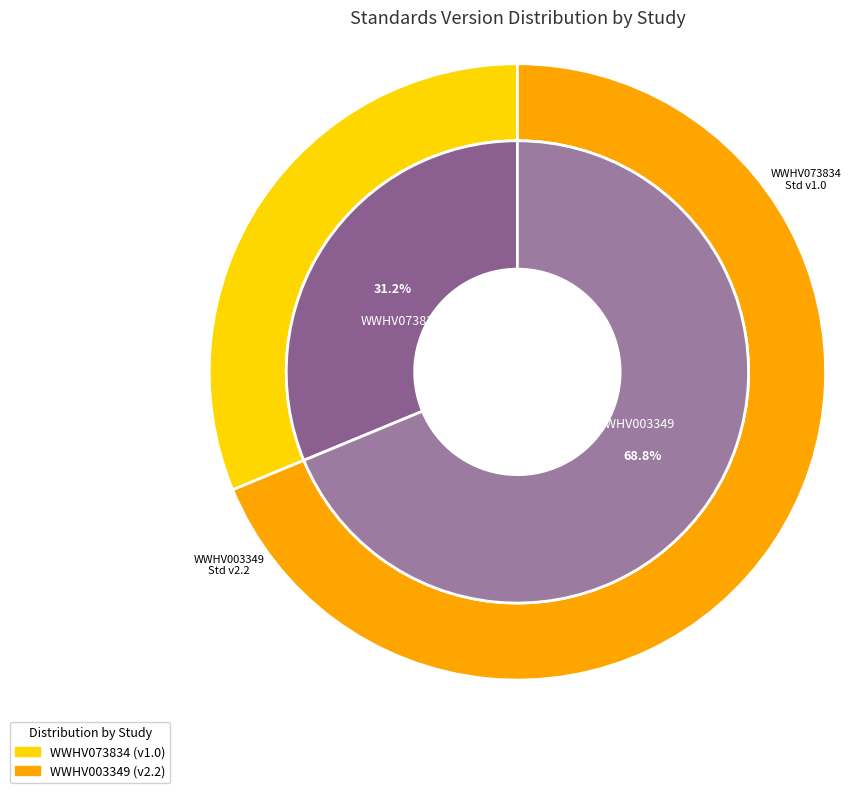

What is the smallest slice in the pie chart?

WWHV073834